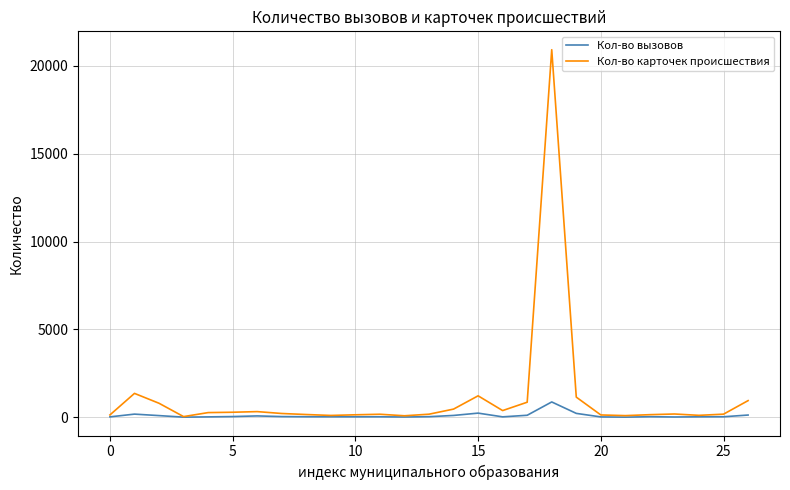

Which series has the largest total across all categories?

Кол-во карточек происшествия